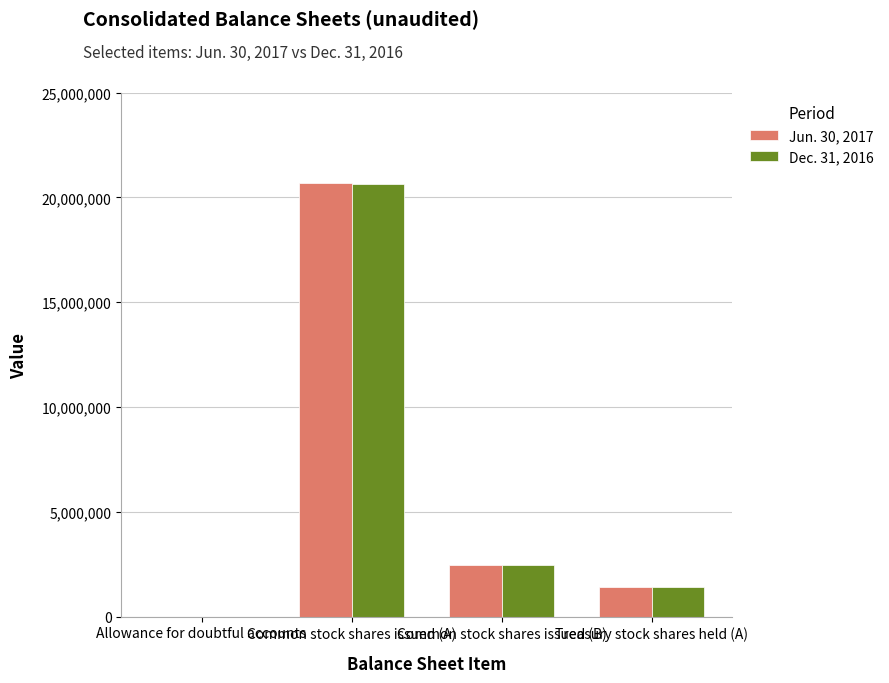

What are all the series names shown in the legend?

Jun. 30, 2017, Dec. 31, 2016